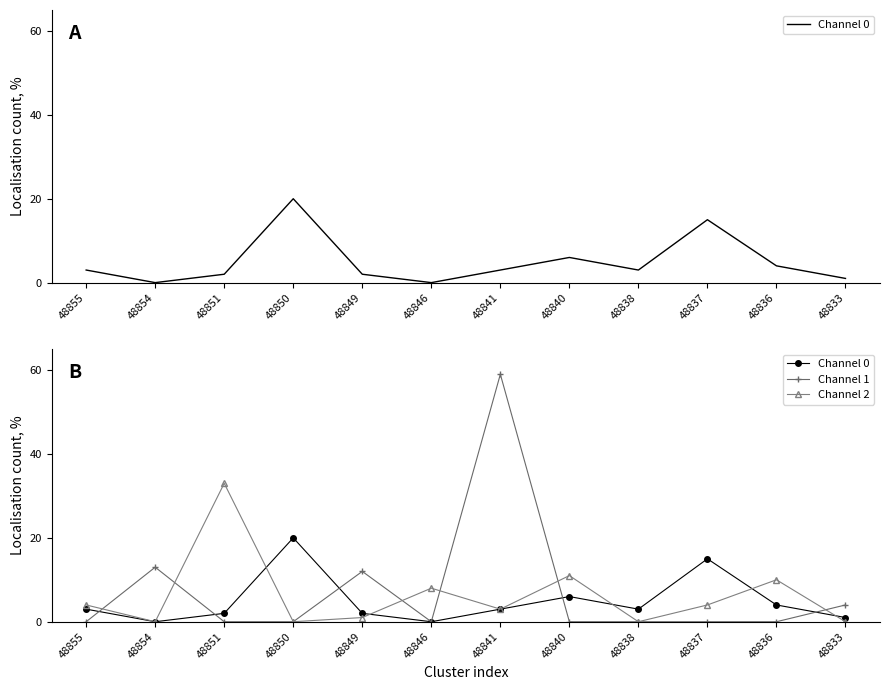

True or false: Channel 2 has more than 0 interior local peaks.

True